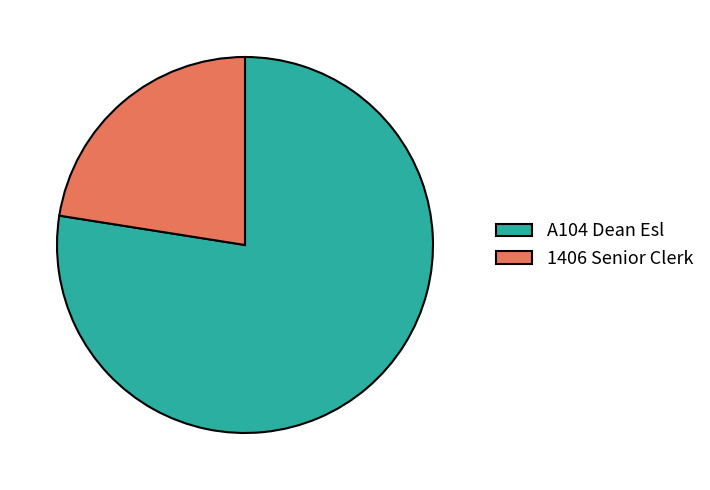

The A104 Dean Esl slice represents 77% of the pie. True or false?

True